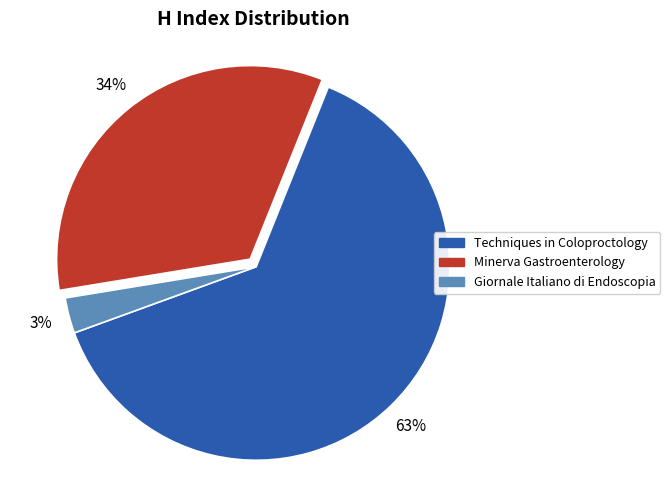

To the nearest percent, what is the difference between the largest and smallest slice percentages?

60%